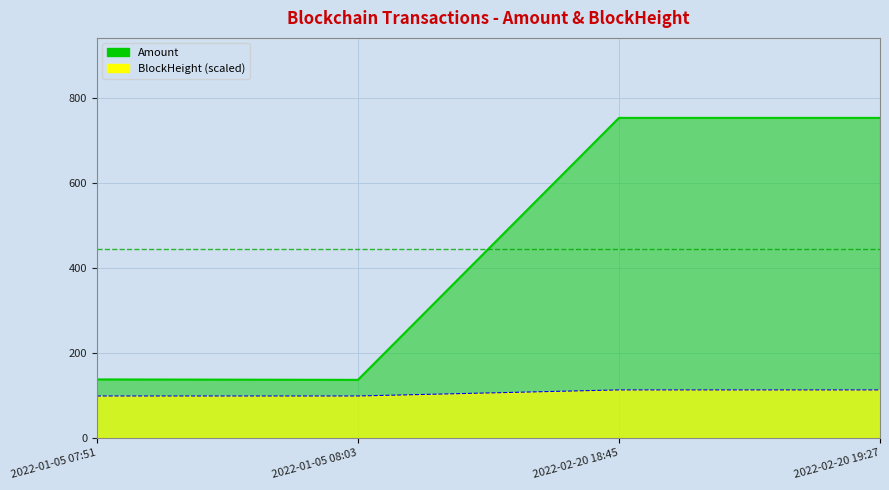

At 2022-01-05 07:51, list the series in order from smallest to largest.

BlockHeight, Amount